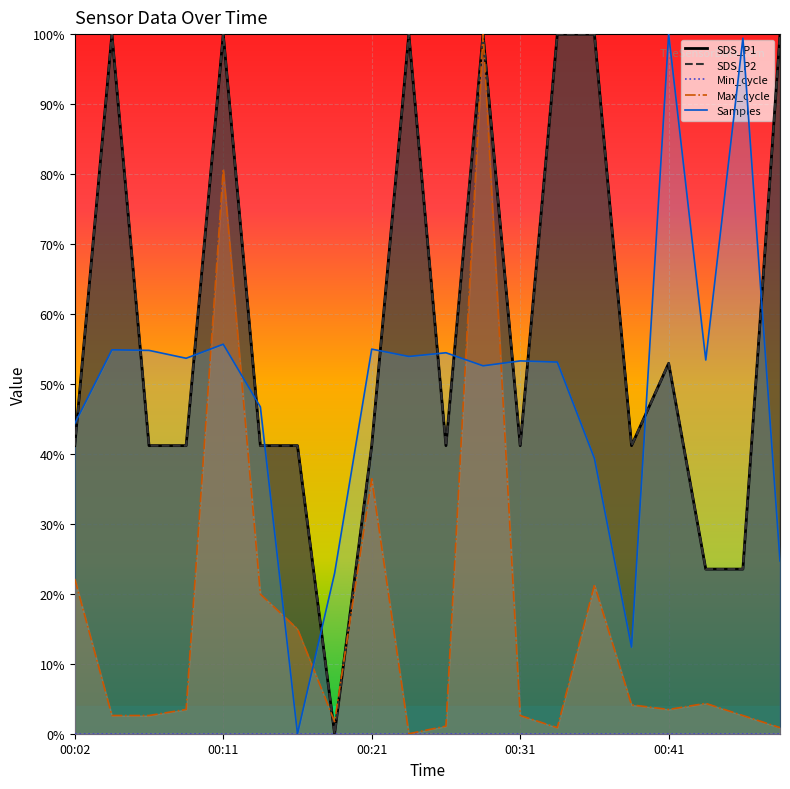

Between 00:11 and 00:16, which series saw the biggest shift?

SDS_P1